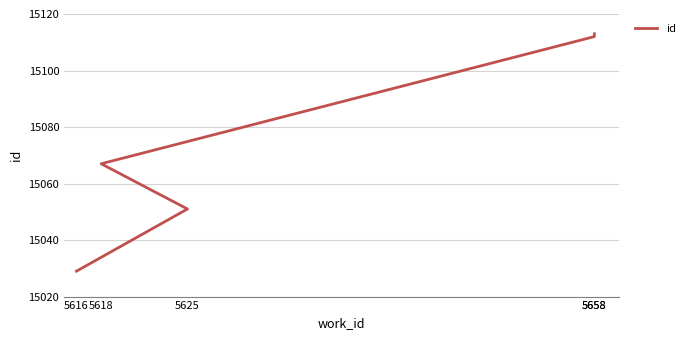

The value at 5658 is 20658. True or false?

False